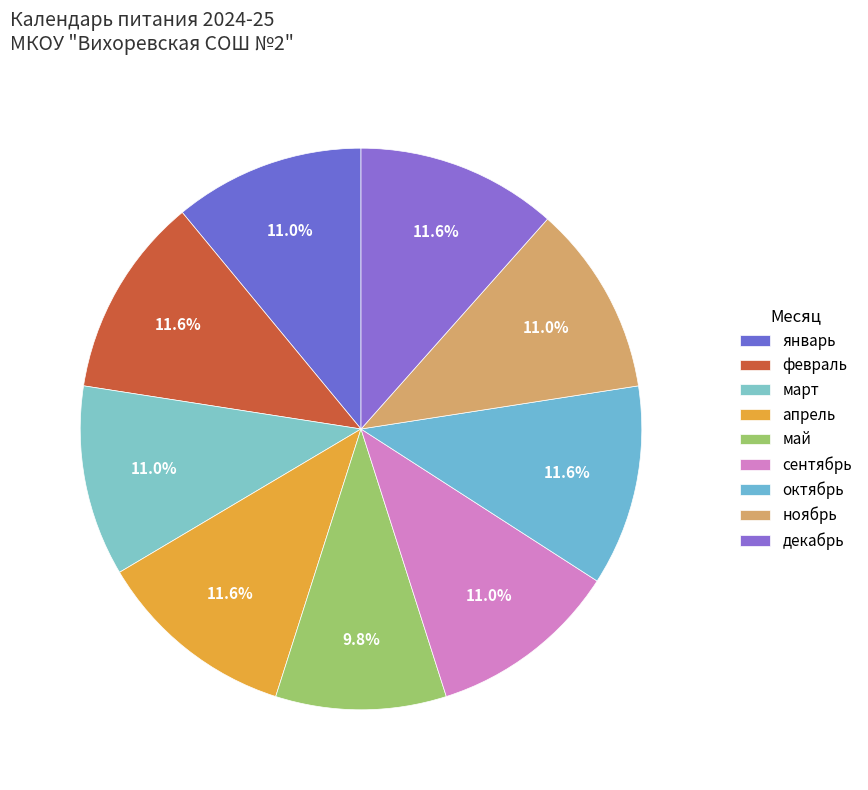

To the nearest percent, what percentage of the pie is декабрь?

12%